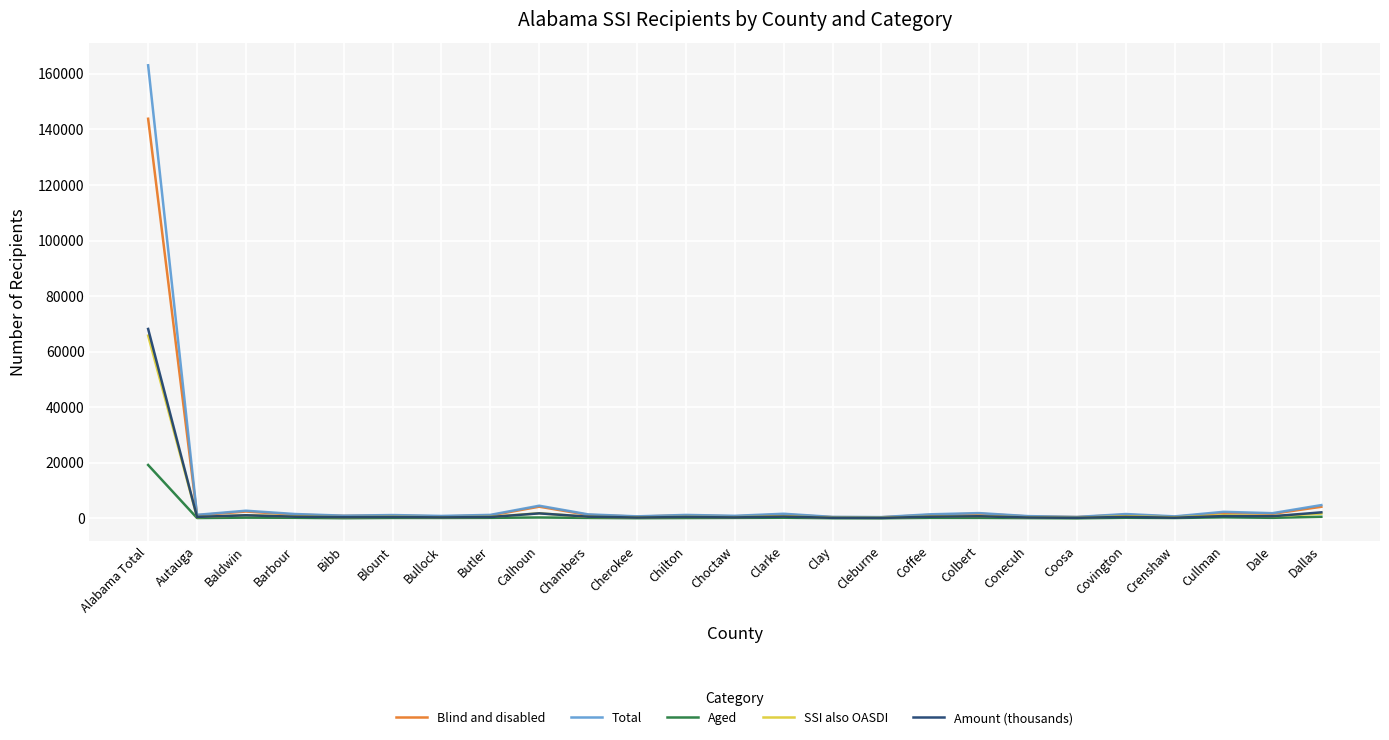

True or false: Amount (thousands) has more than 2 points higher than both neighbors.

True